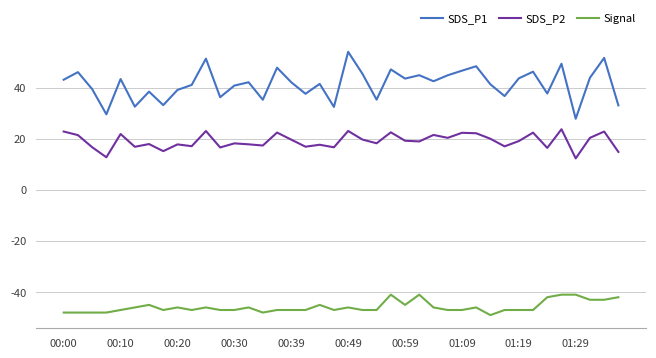

Count the number of data series in this chart.

3